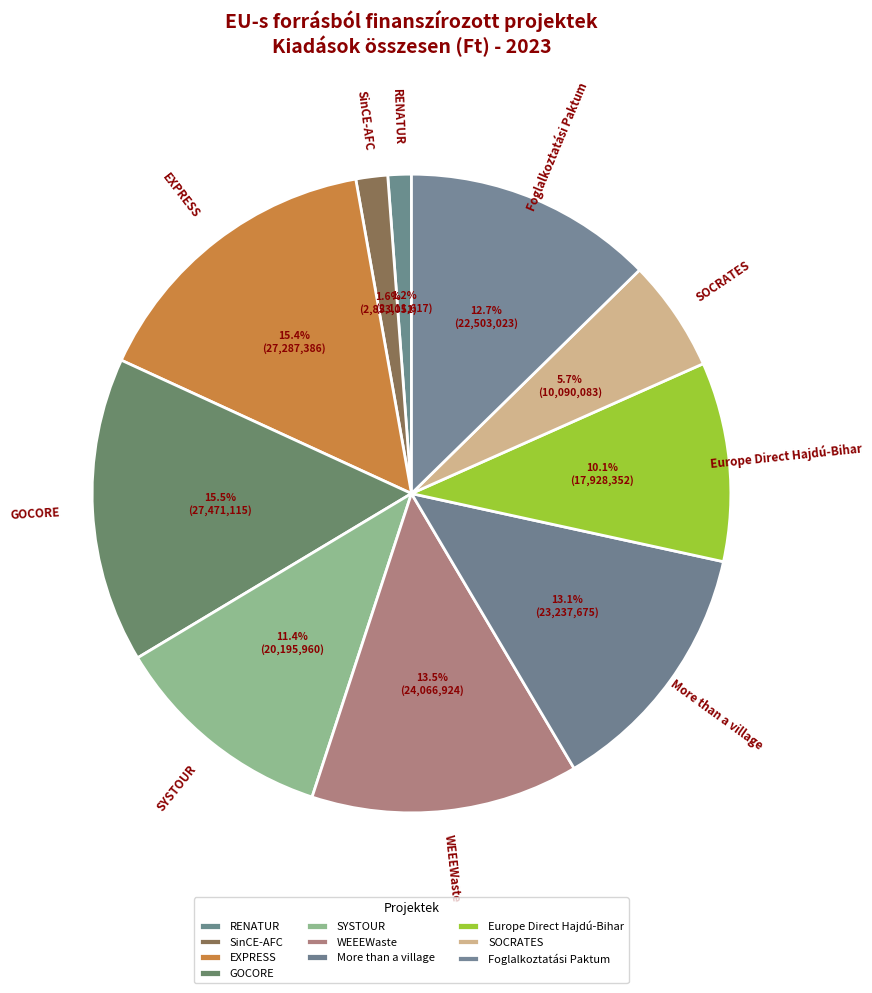

To the nearest percent, what portion does SinCE-AFC represent?

2%